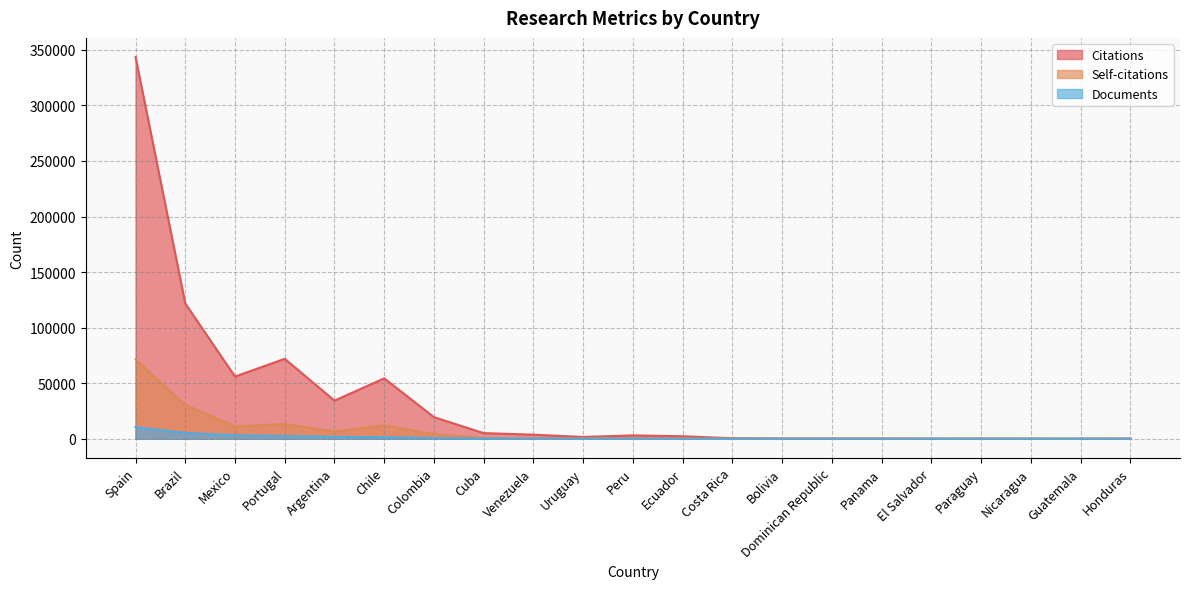

Is it true that Citations equals 249 at Costa Rica?

False